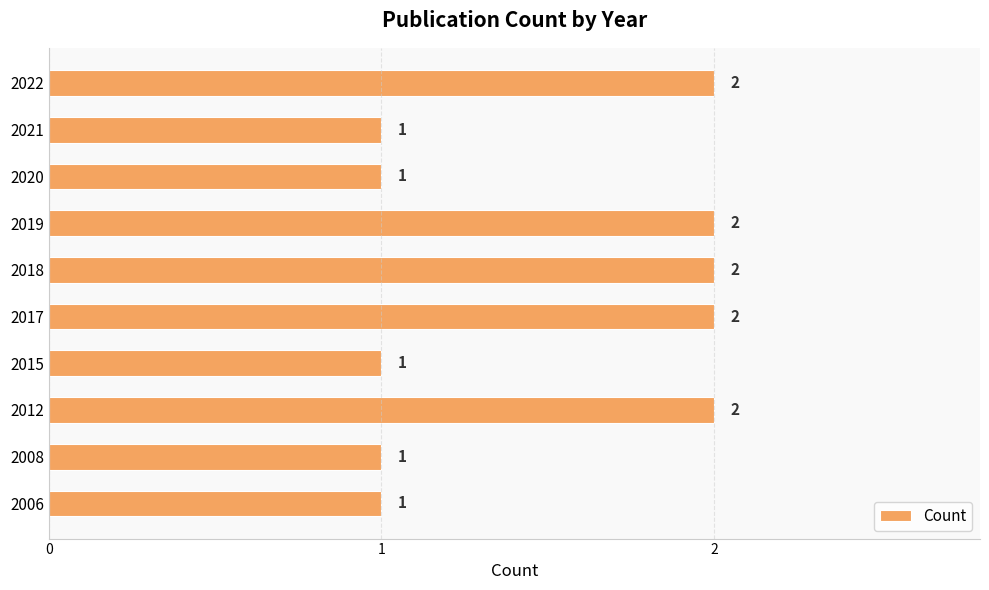

How many values are below 2?

5